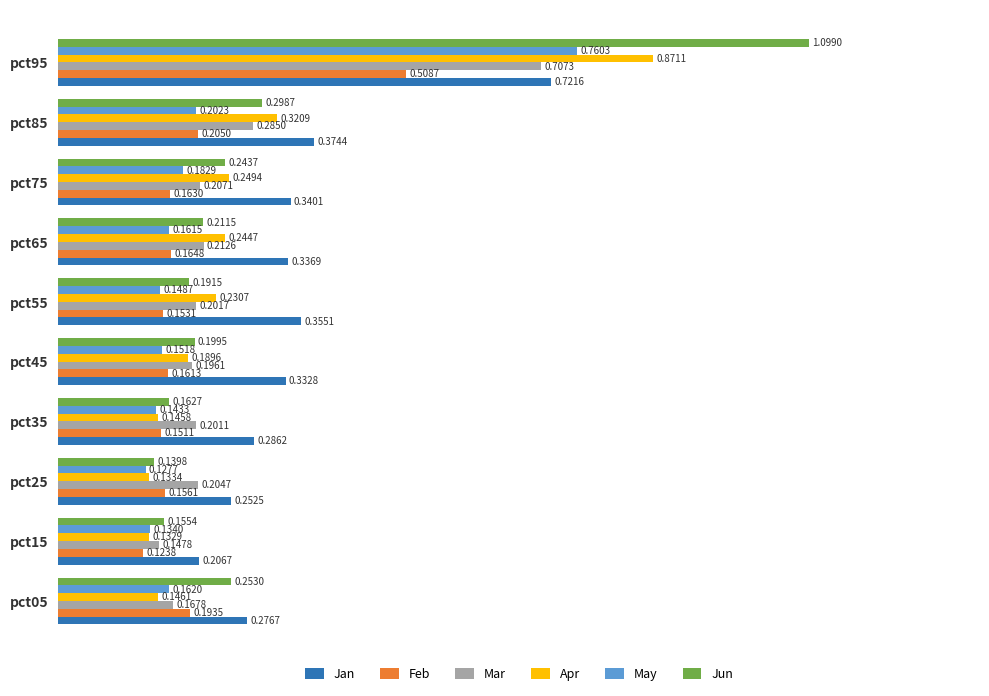

What is the difference between the maximum and second lowest values in the May series?

0.6